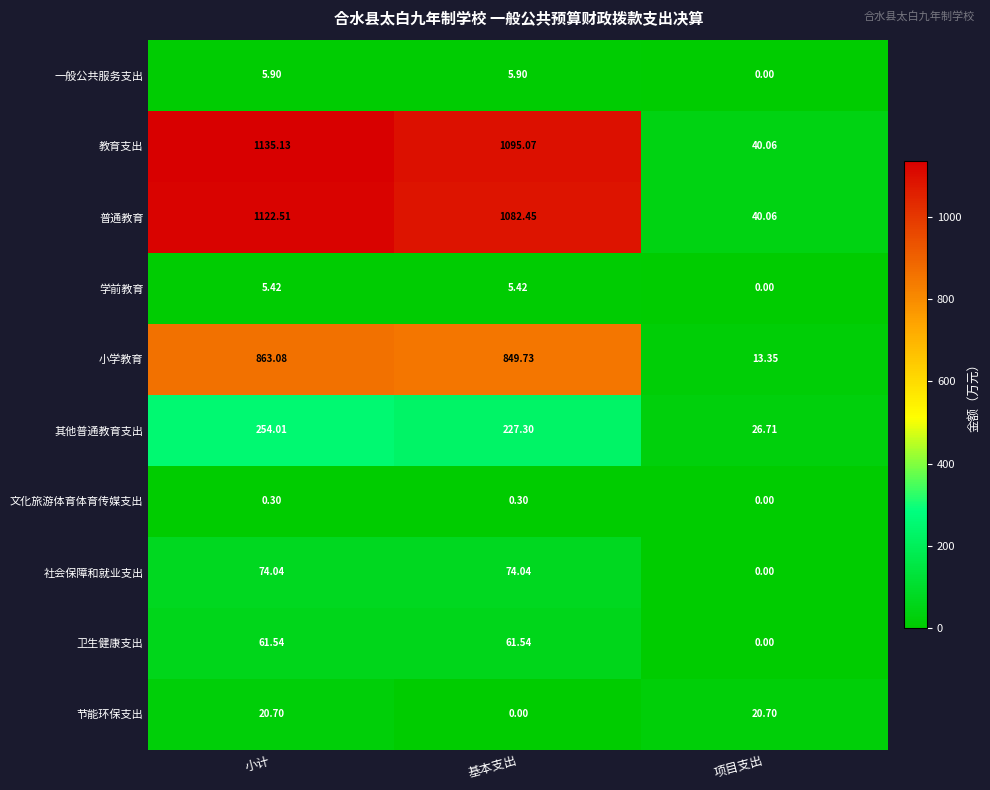

Which series has the largest total across all categories?

教育支出